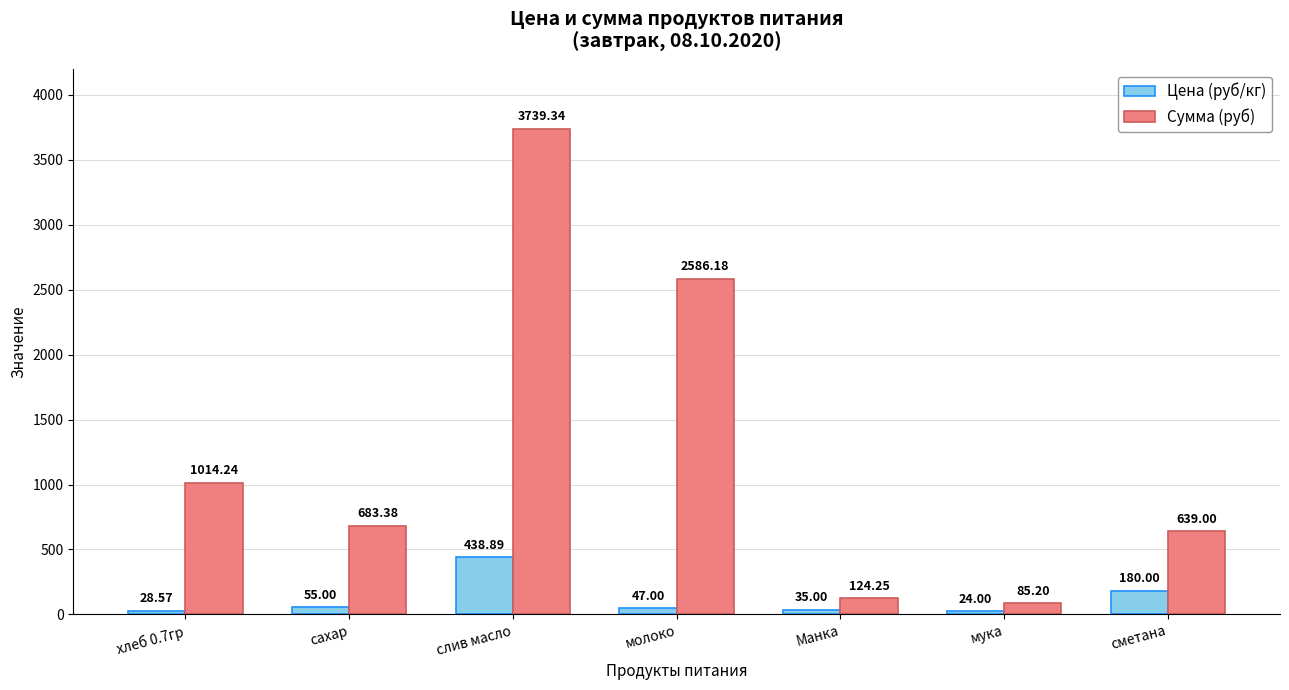

Rank the series by their maximum value, from lowest to highest.

Цена (руб/кг), Сумма (руб)